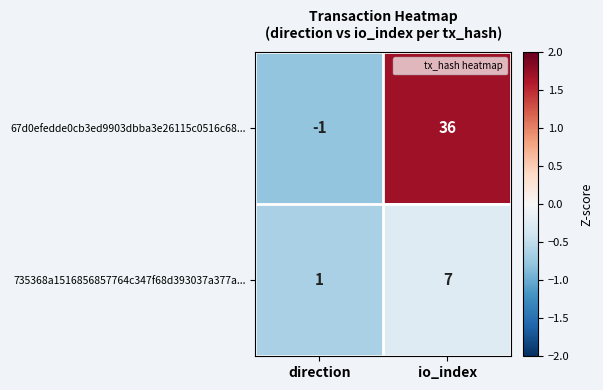

Is the value of 67d0efedde0cb3ed9903dbba3e26115c0516c68... at io_index greater than the value of 735368a1516856857764c347f68d393037a377a... at direction?

Yes